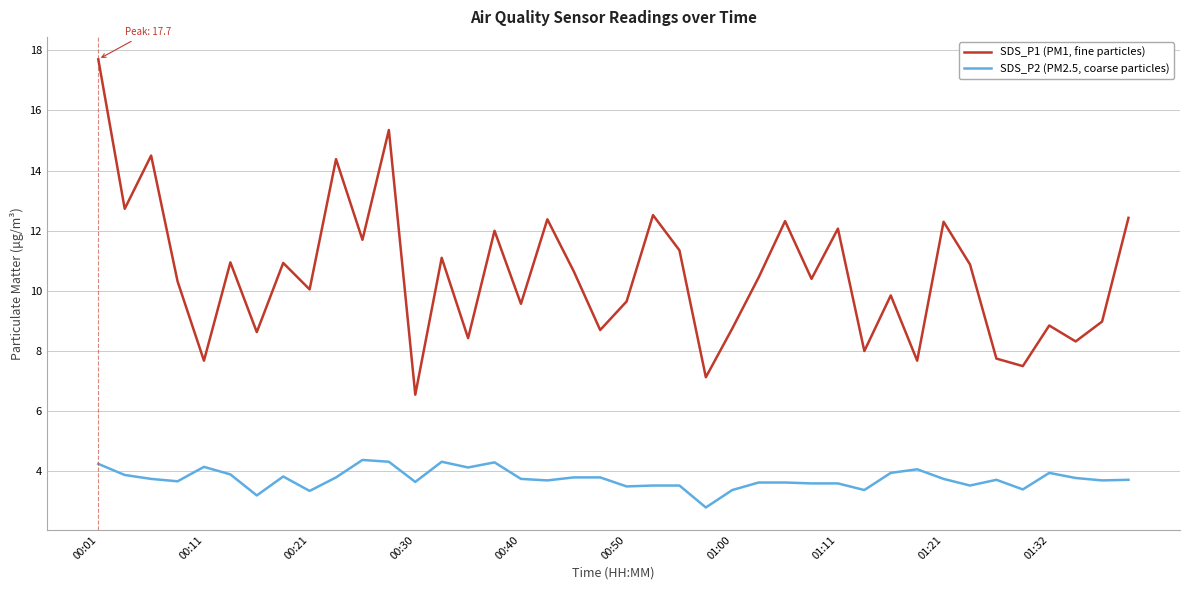

Does the chart have visible grid lines?

Yes